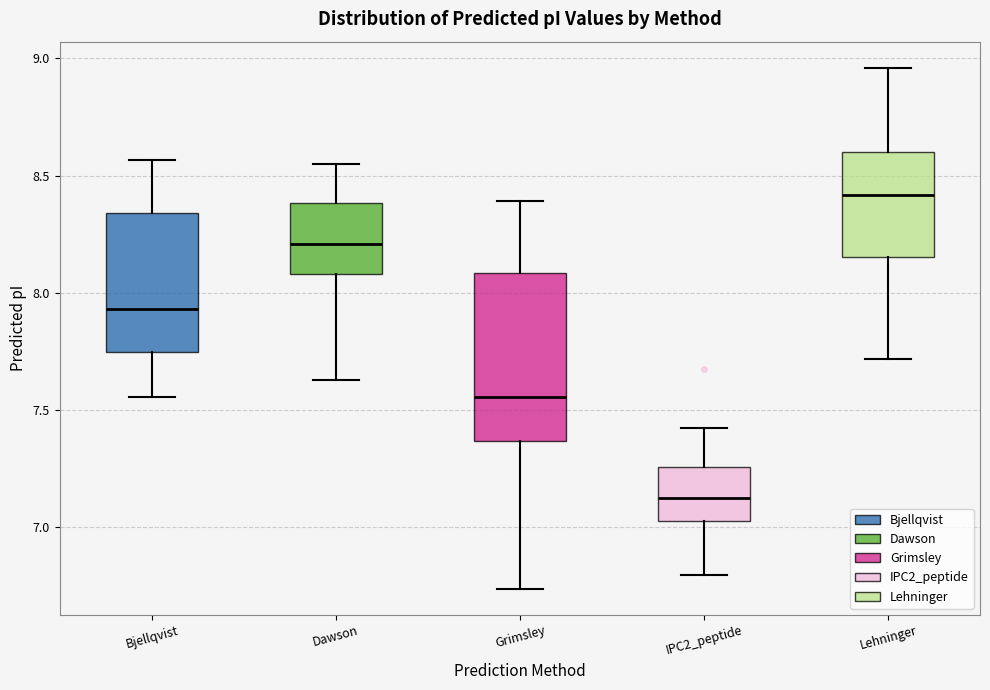

Where does the upper whisker of the box for Dawson end on the y-axis? The values are not printed on the chart, so give them approximately, as read against the axis.

8.55